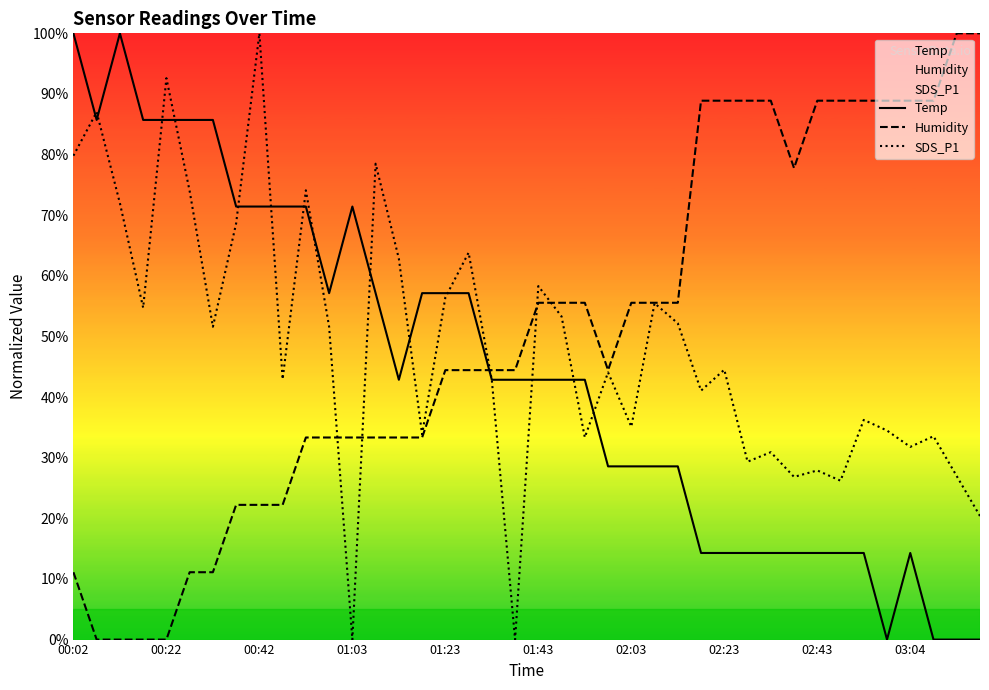

Does the chart have visible grid lines?

No